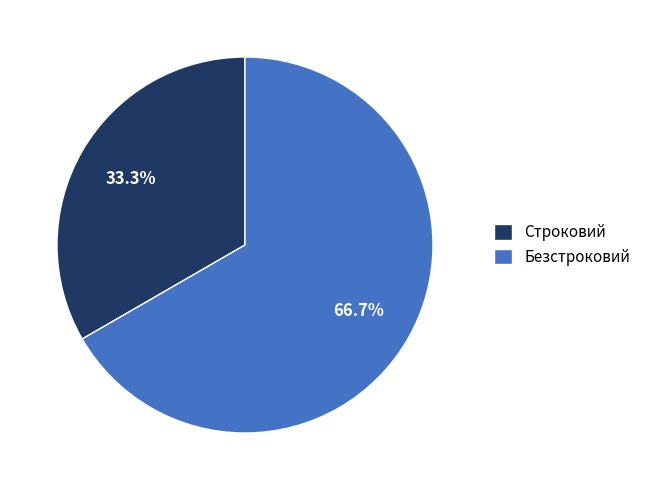

Do Безстроковий and Строковий together represent more than half of the pie?

Yes